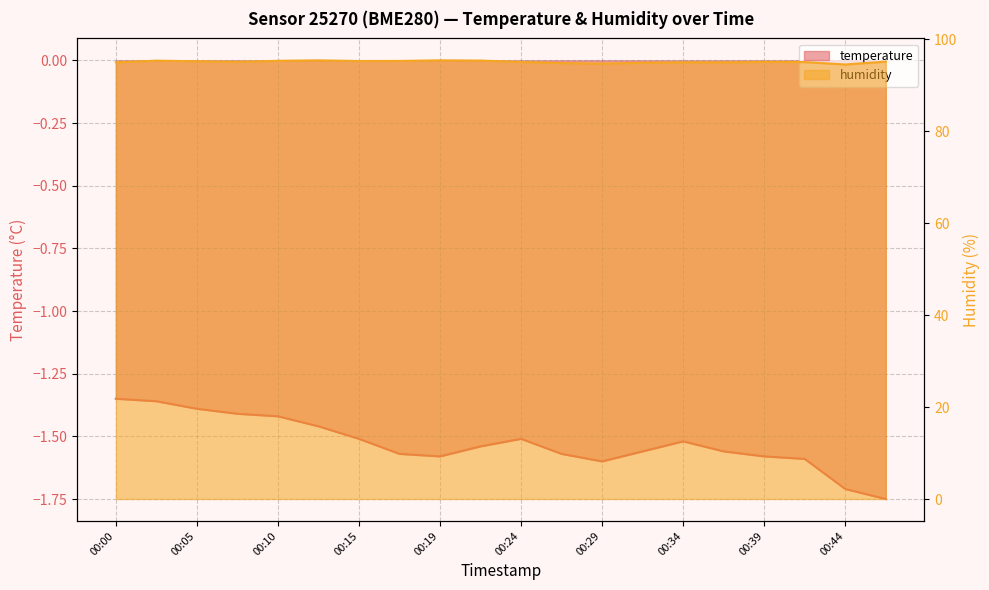

Which category has the highest value across all series?

00:12